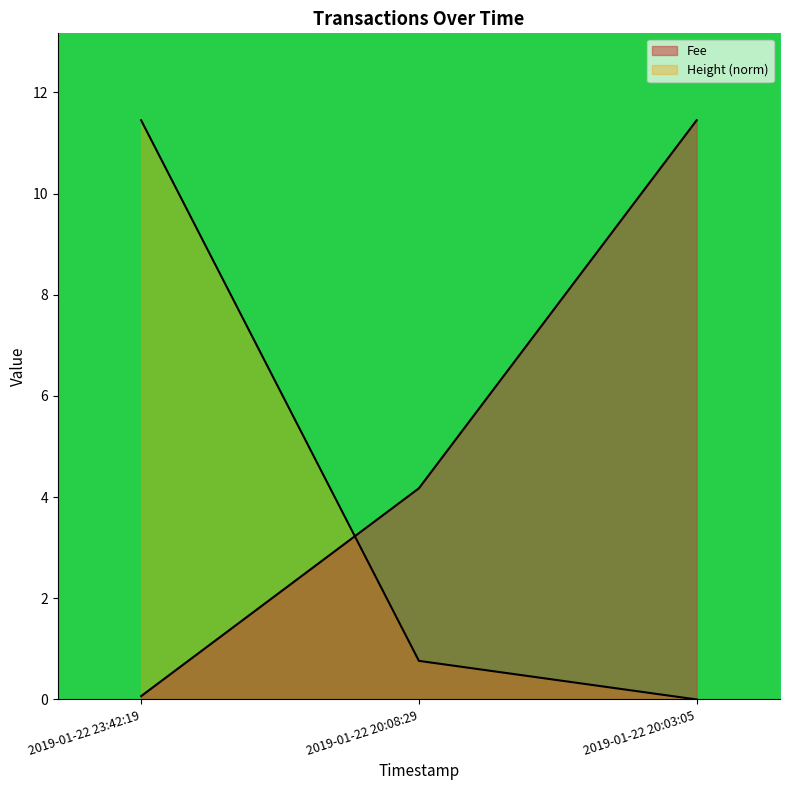

Reading left to right, what are all the values shown in this chart?

Fee: 0.1	4.2	11.5
Height: 11.5	0.8	0.0